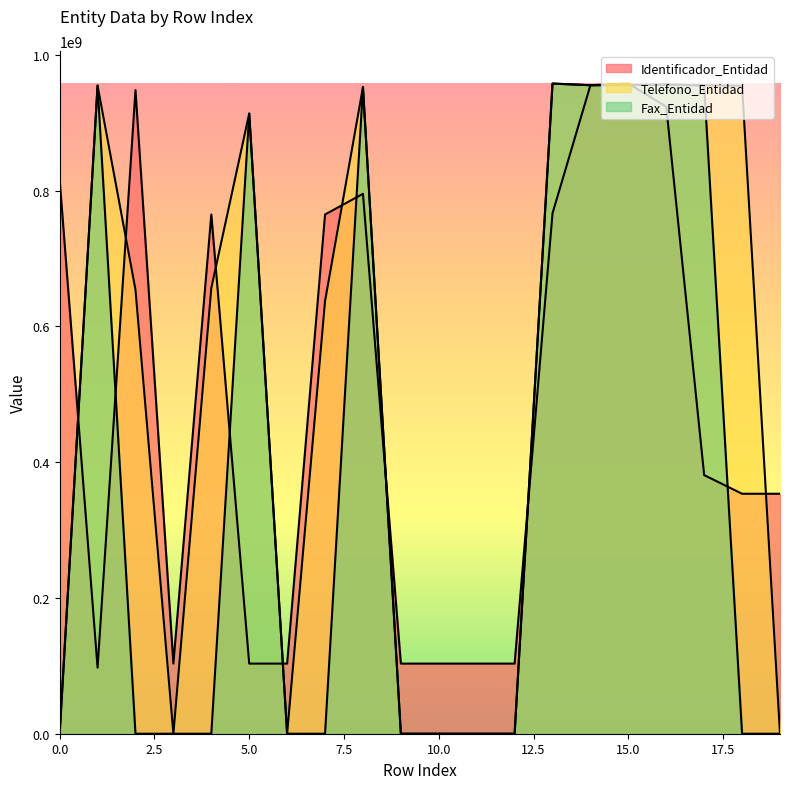

At which category is the sum across all series the highest?

15